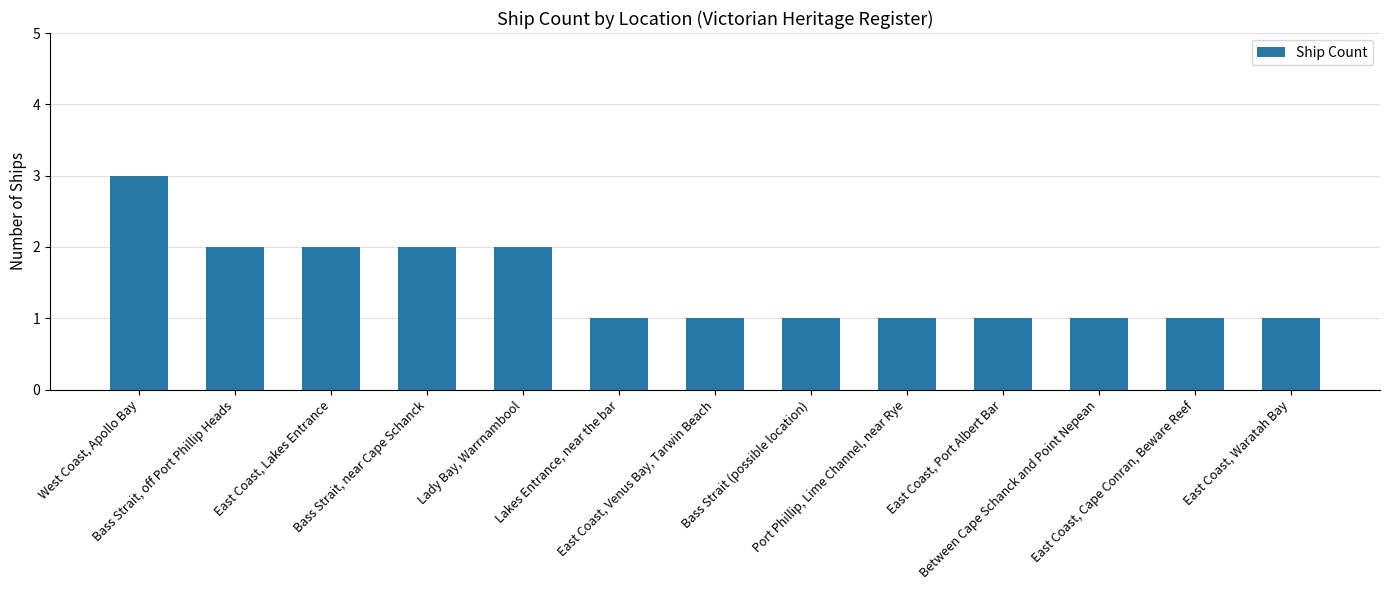

Does the chart contain any negative values?

No